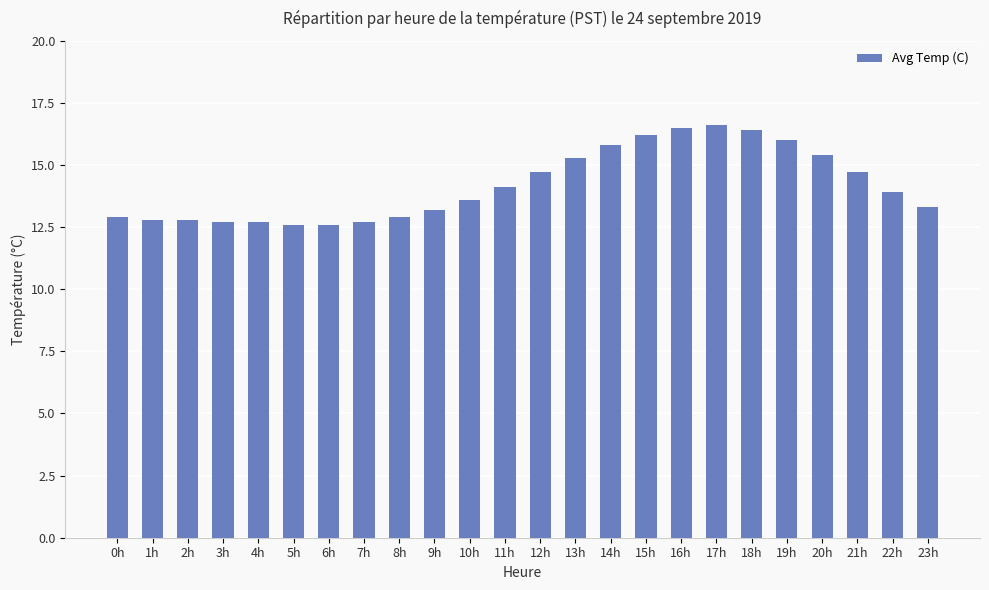

Count the number of categories in the chart.

24